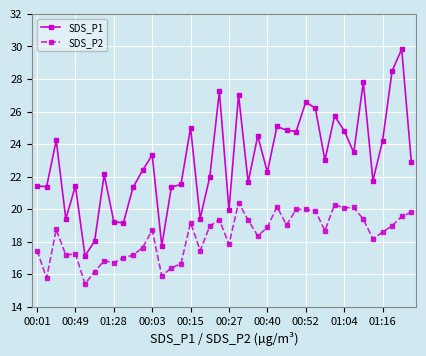

List the series in order of their overall mean, highest first.

SDS_P1, SDS_P2